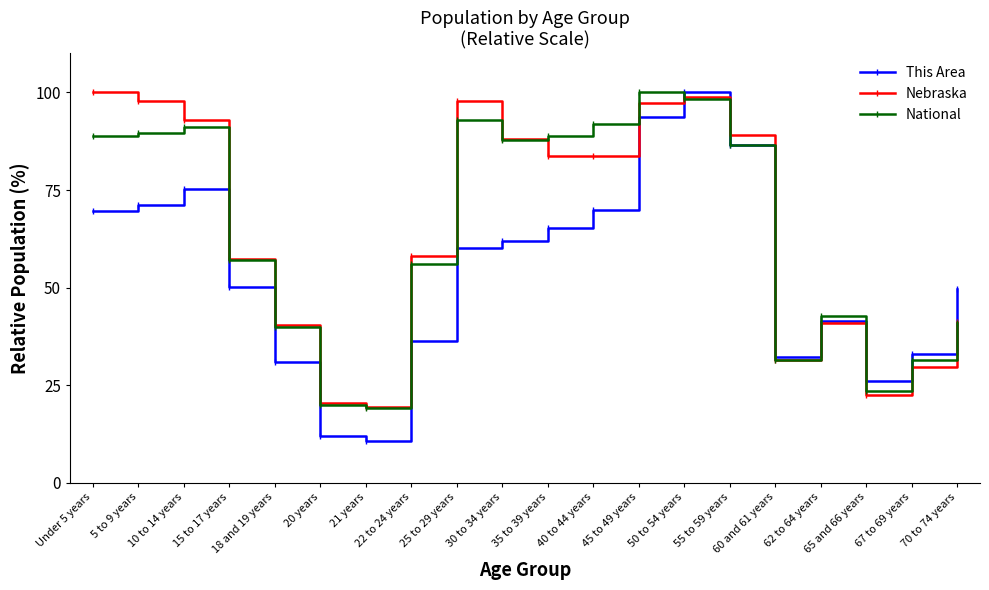

What is the spread (max minus min) of values at 35 to 39 years?

23.5